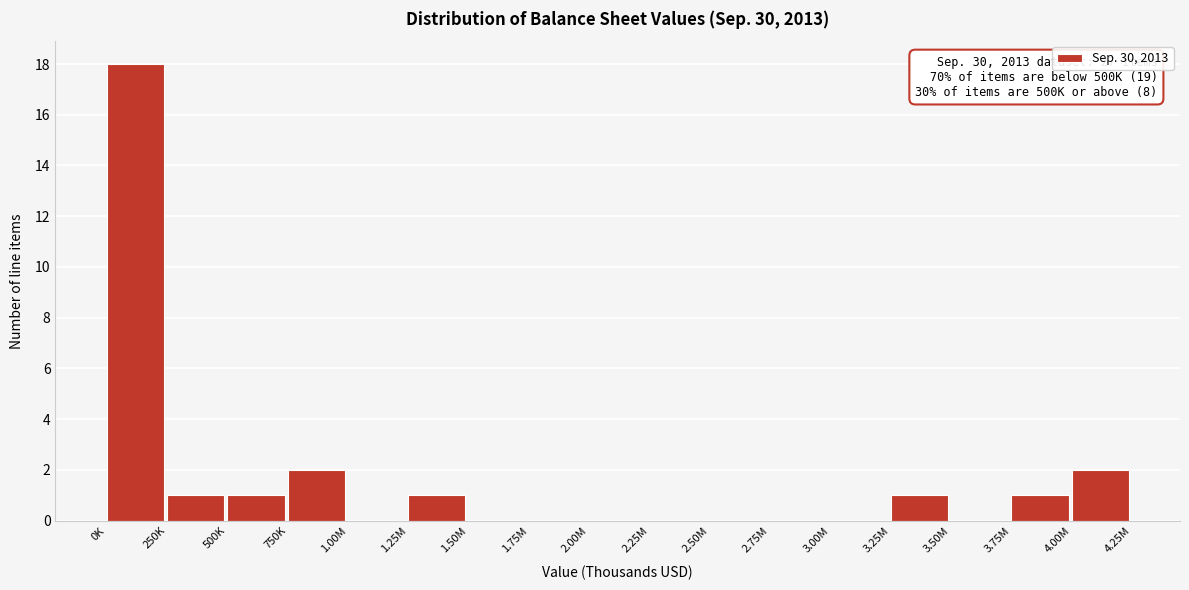

Reading right to left, extract all data points from this chart.

4.00M=2	3.75M=1	3.50M=0	3.25M=1	3.00M=0	2.75M=0	2.50M=0	2.25M=0	2.00M=0	1.75M=0	1.50M=0	1.25M=1	1.00M=0	750K=2	500K=1	250K=1	0K=18